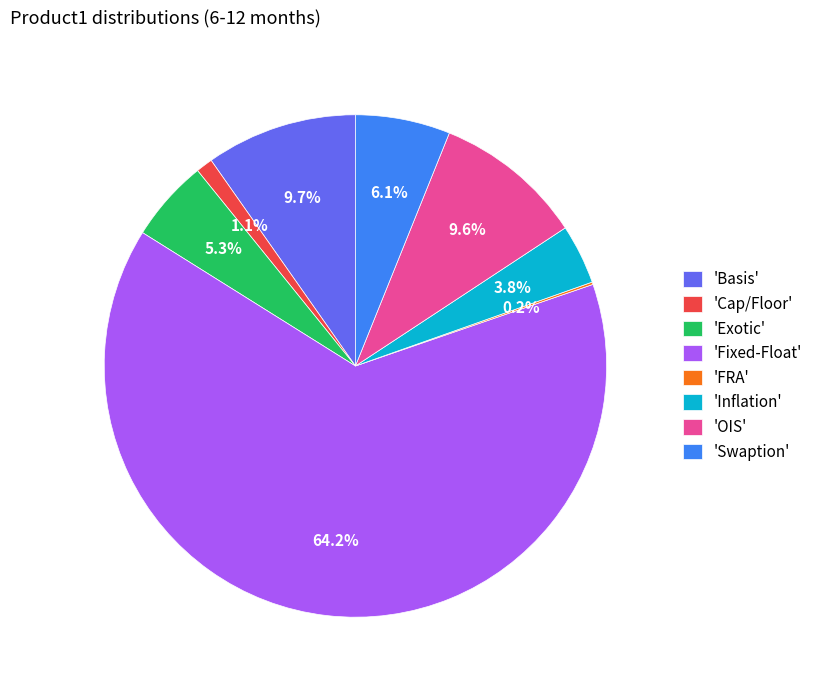

What percentage do 'Swaption' and 'Exotic' together represent?

11.4%